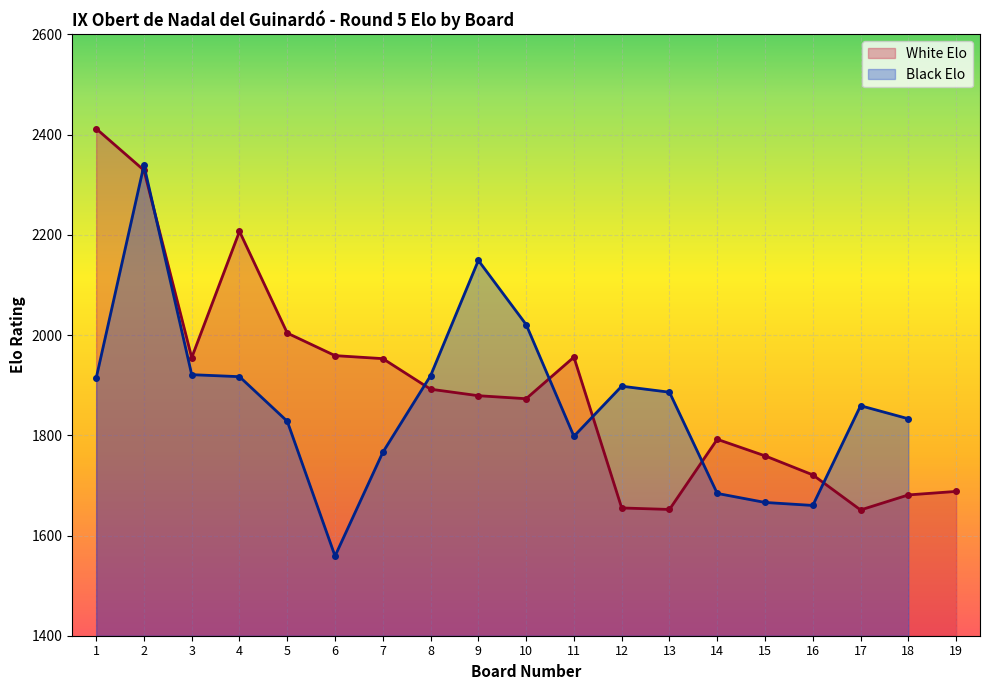

At which category does White Elo reach its first local valley?

3